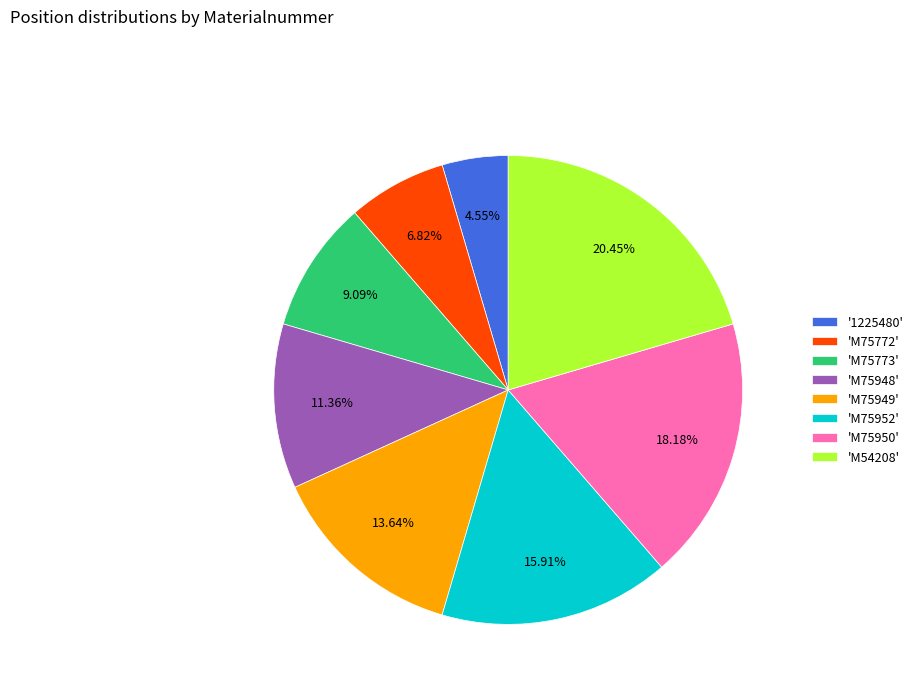

How many segments does this pie chart have?

8